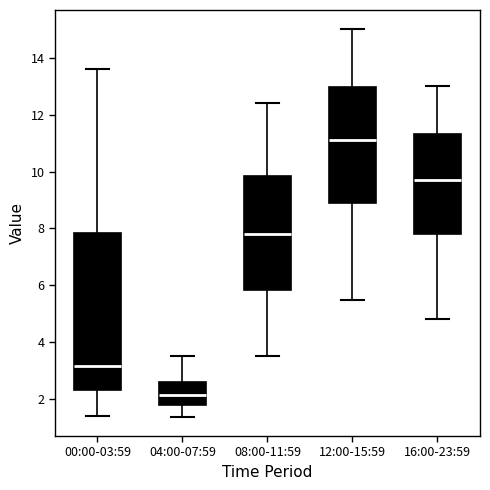

Where is the lower edge of the box for 00:00-03:59 on the y-axis? The values are not printed on the chart, so give them approximately, as read against the axis.

2.4